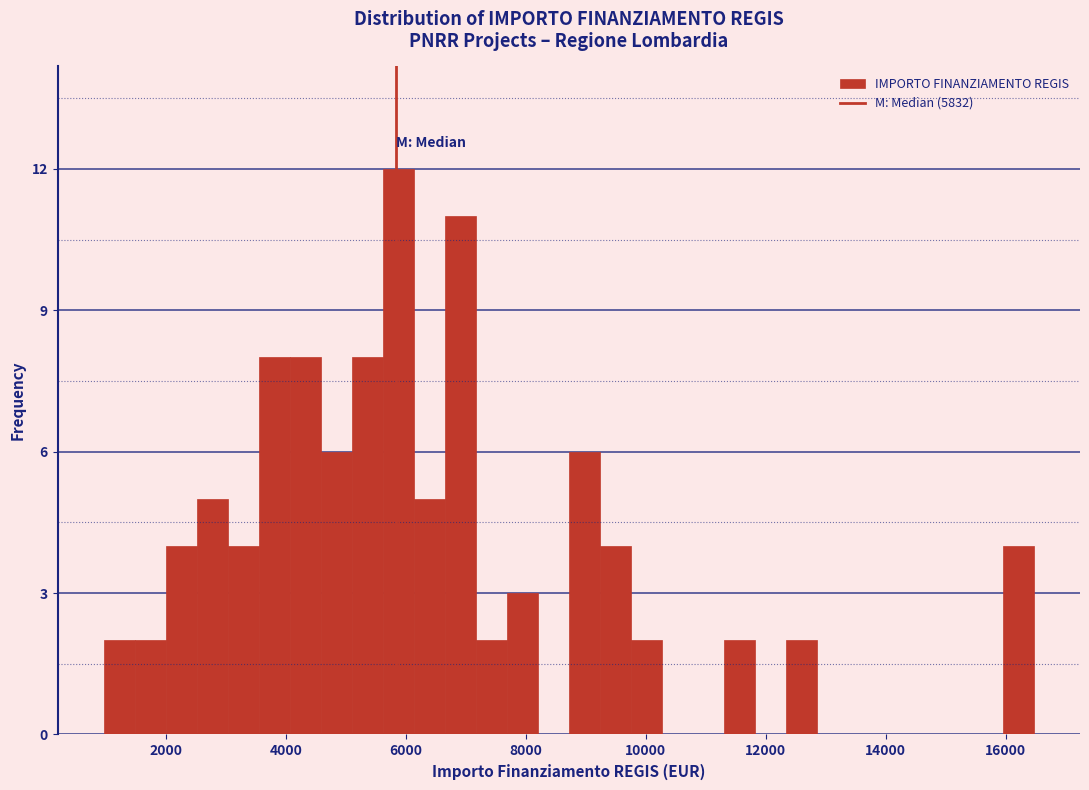

Around what value on the x-axis is the tallest bar? Give the approximate position of its centre, as read against the axis.

5800